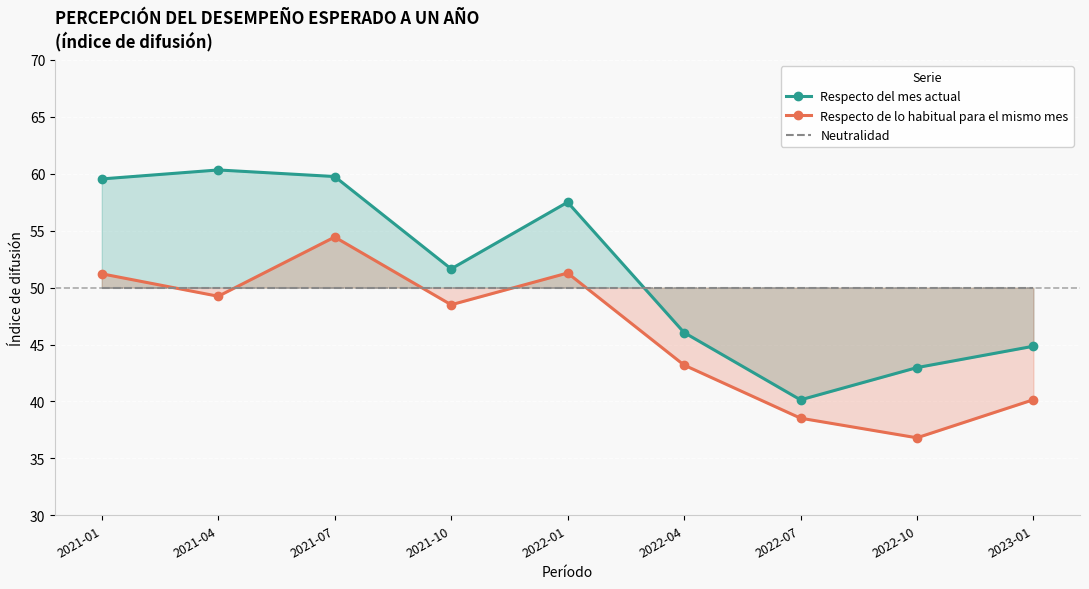

Is it true that Respecto de lo habitual para el mismo mes equals 40.2 at 2023-01?

True